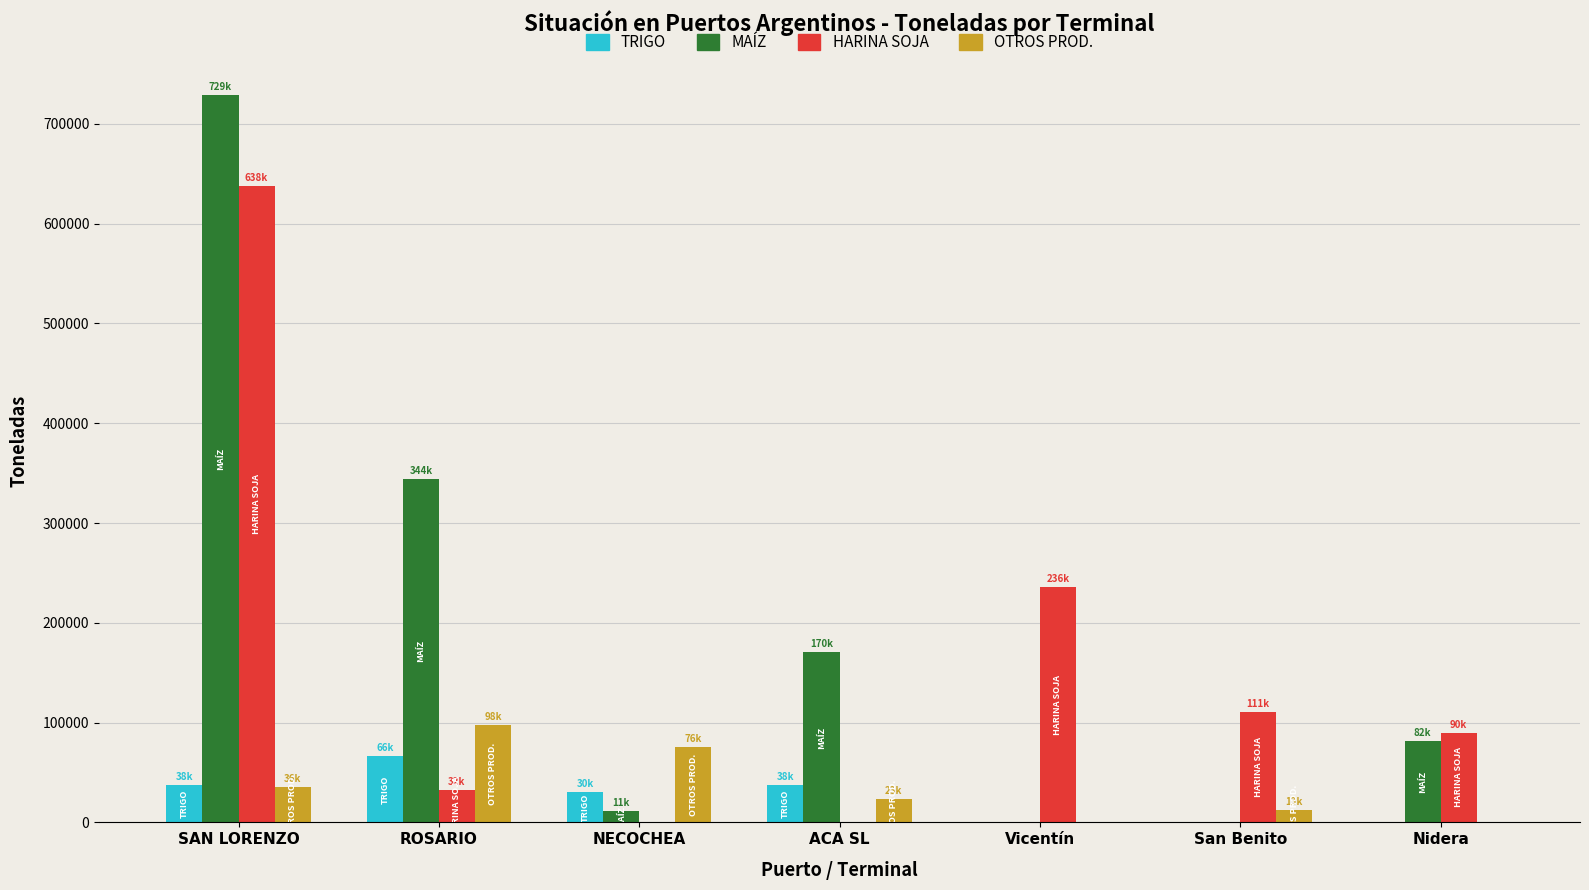

How many series are shown in this chart?

4